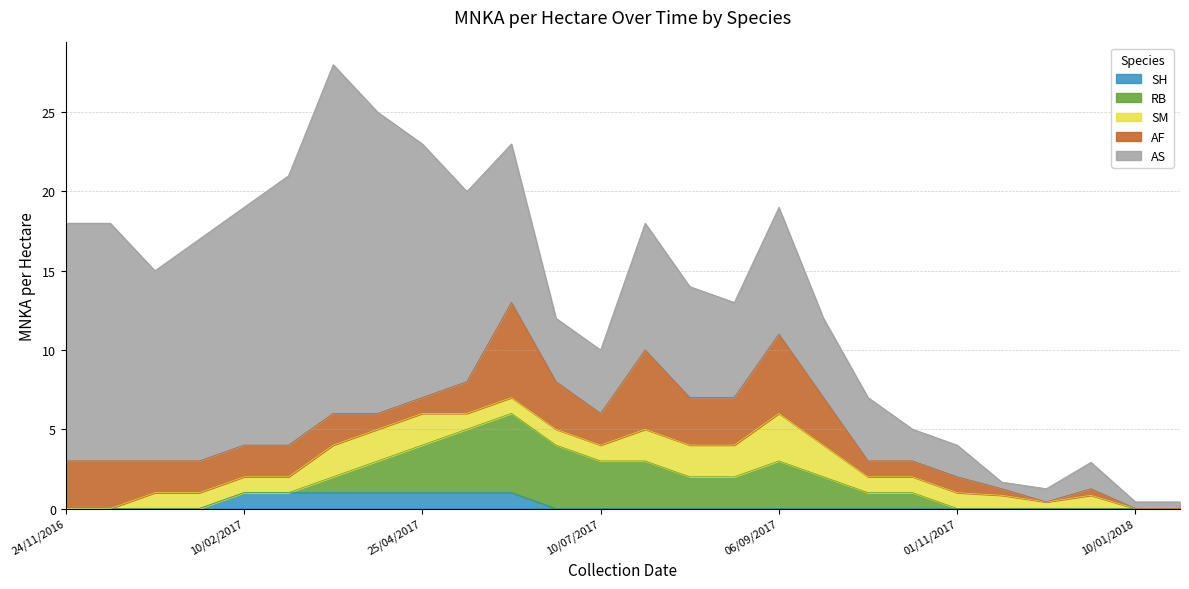

The AS series shows 0.5 at 18/10/2017. True or false?

False